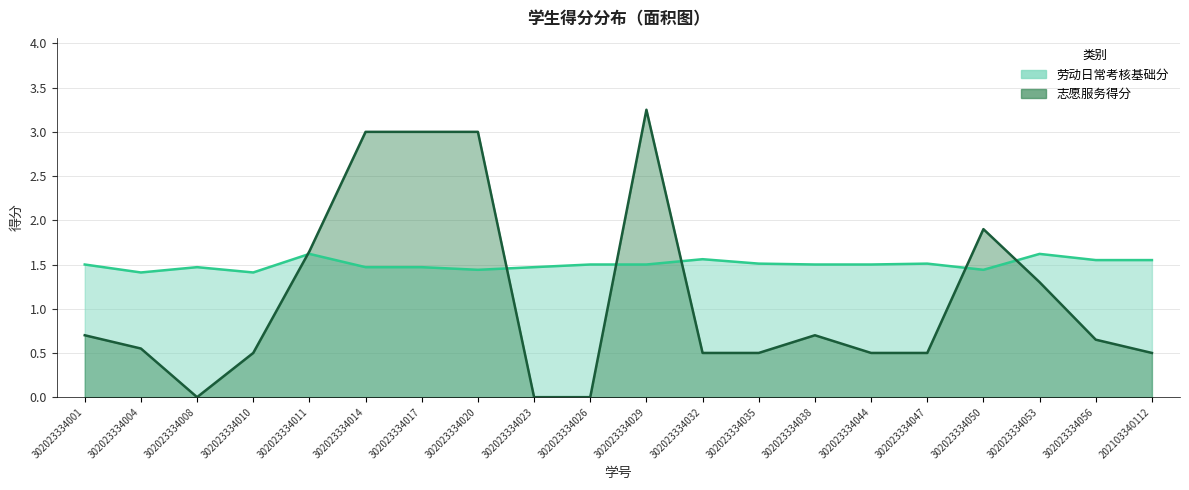

At how many categories does at least one series exceed 2?

4